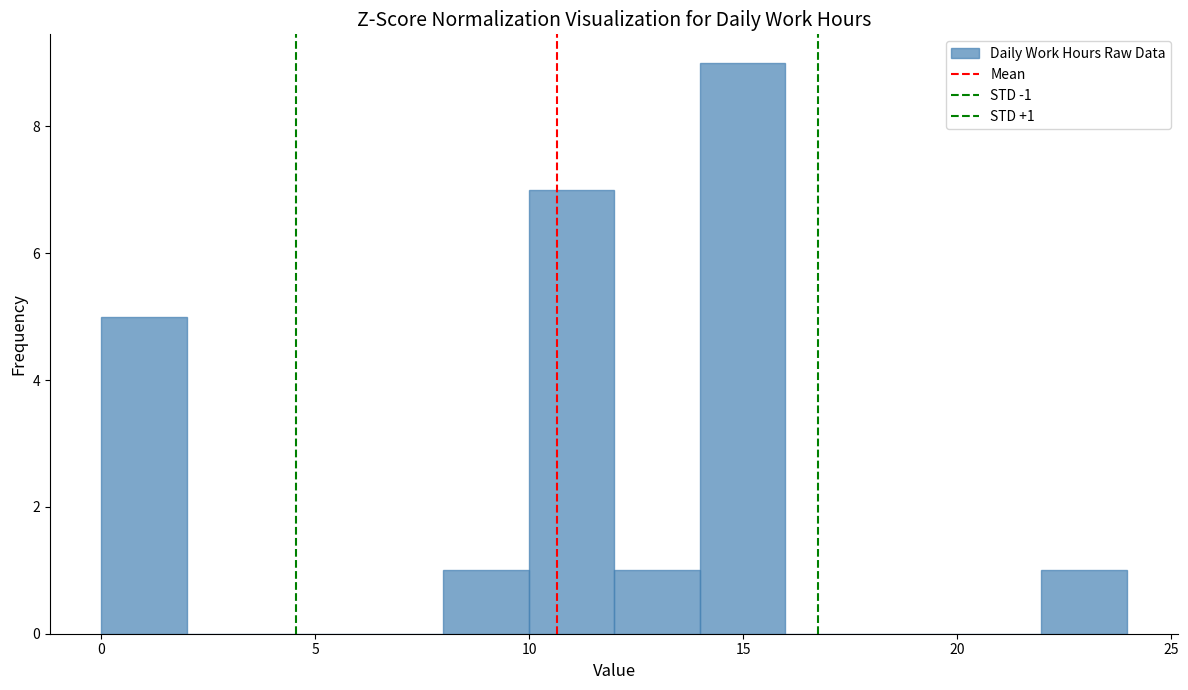

Around what value on the x-axis is the tallest bar? Give the approximate position of its centre, as read against the axis.

15.0